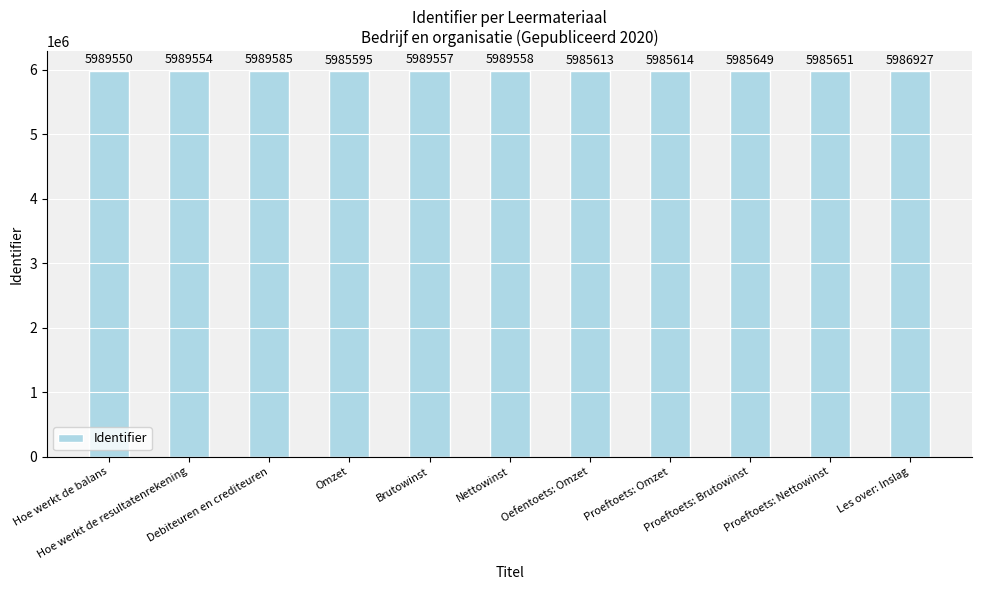

Rank the categories by value from lowest to highest.

Omzet, Oefentoets: Omzet, Proeftoets: Omzet, Proeftoets: Brutowinst, Proeftoets: Nettowinst, Les over: Inslag, Hoe werkt de balans, Hoe werkt de resultatenrekening, Brutowinst, Nettowinst, Debiteuren en crediteuren